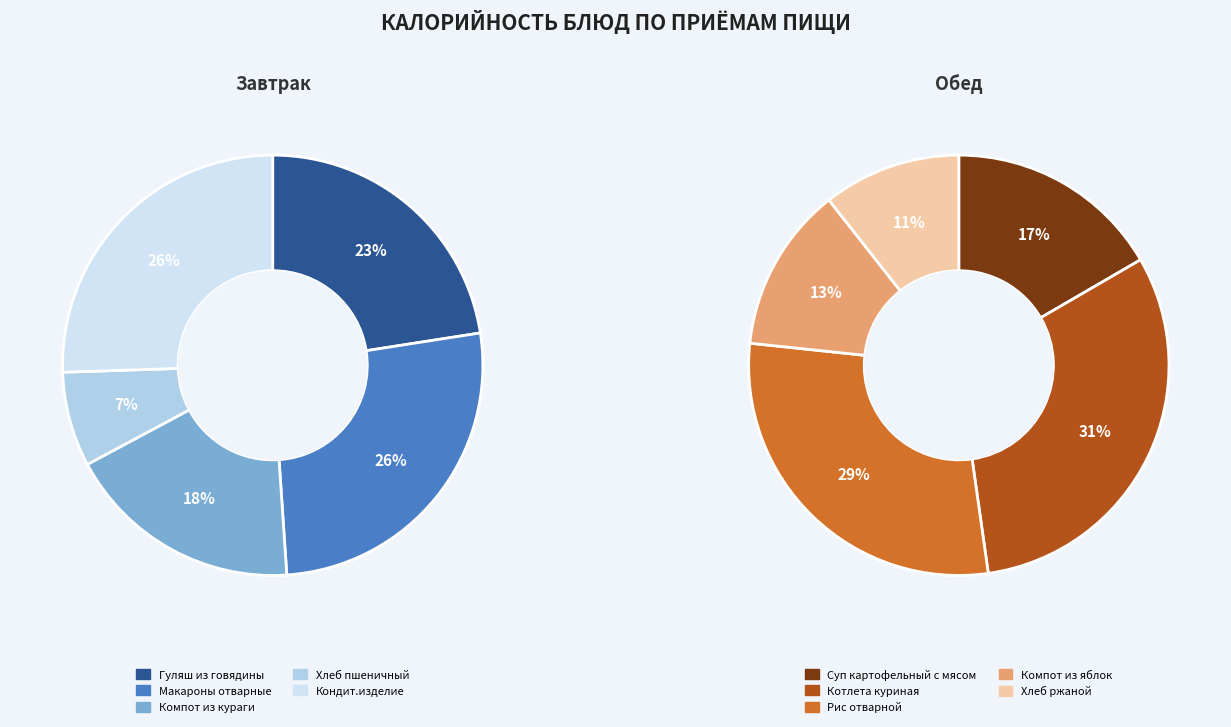

What is the change in value from Хлеб пшеничный to Рис отварной?

+226.6